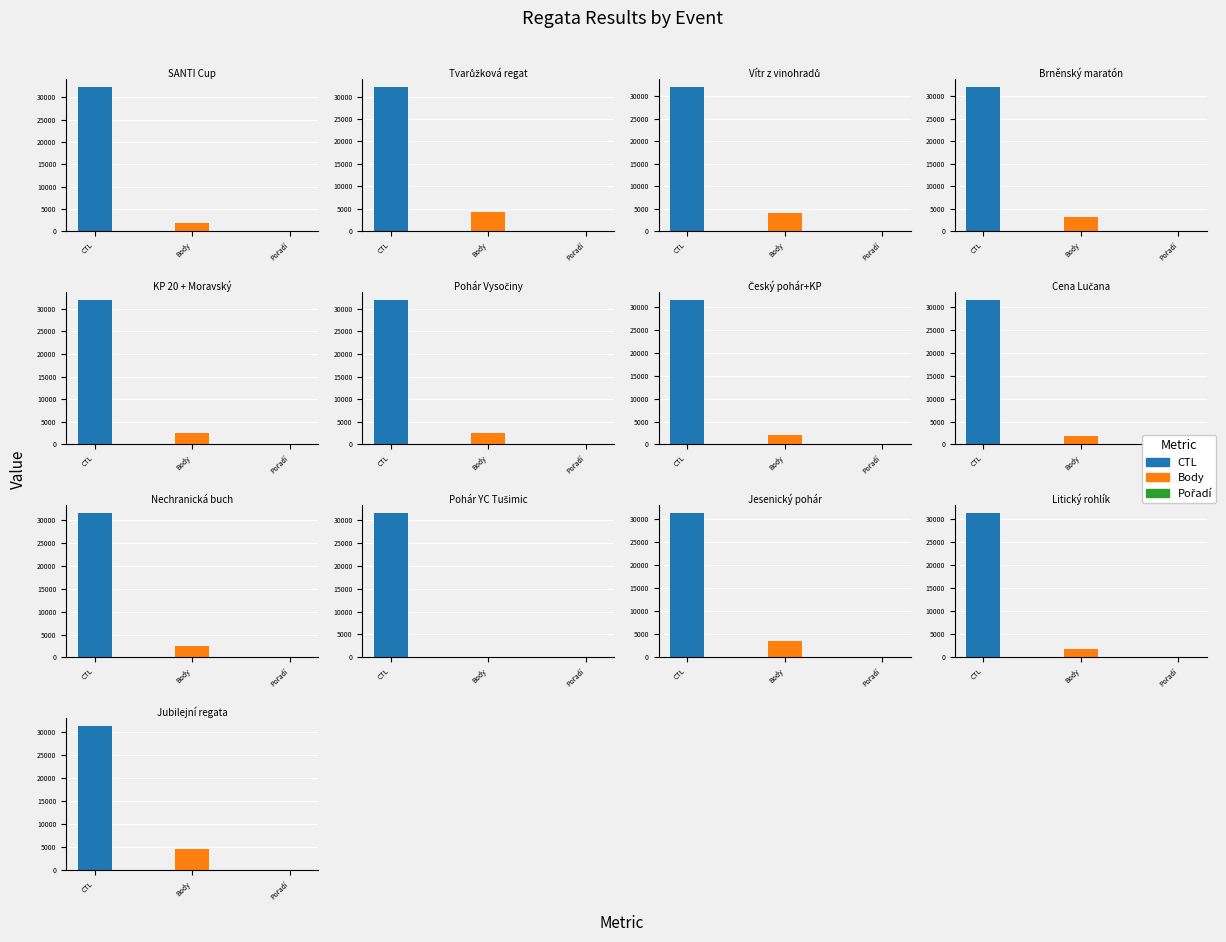

What is the difference between the highest and lowest values at Tvarůžková regata?

32208